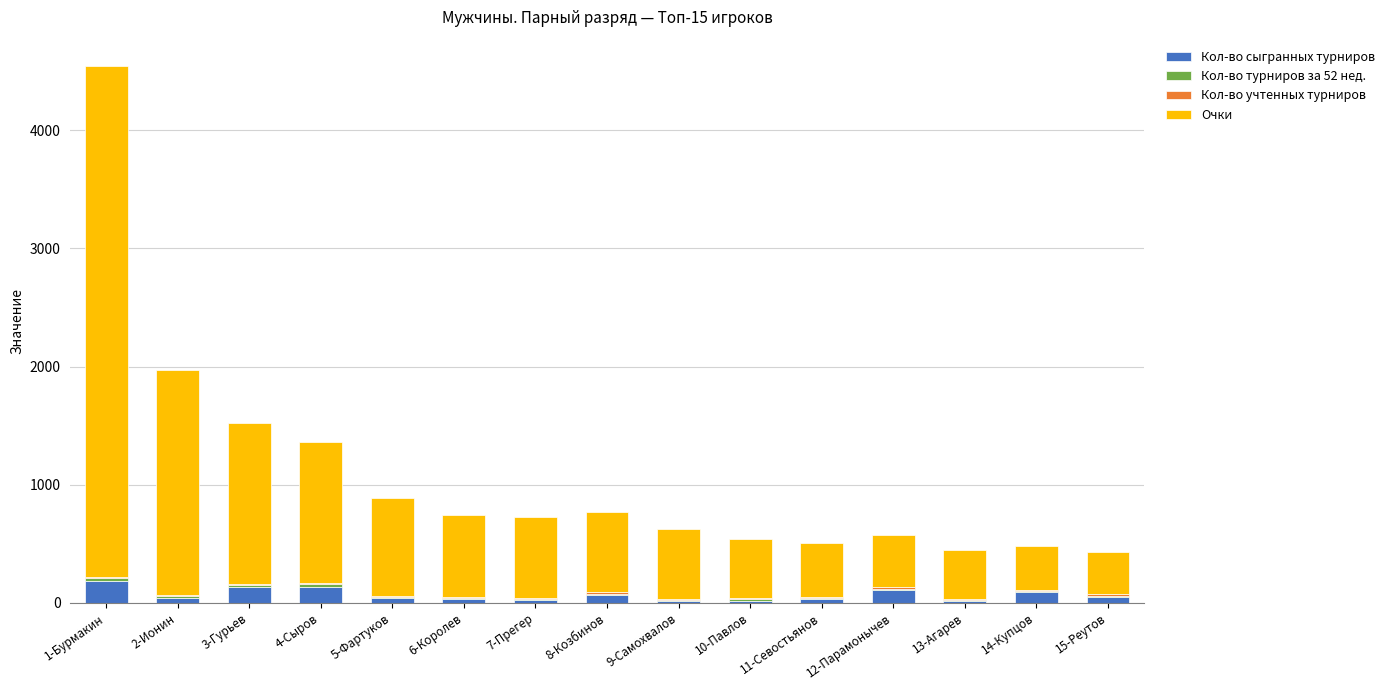

What is the maximum value for Кол-во сыгранных турниров?

184